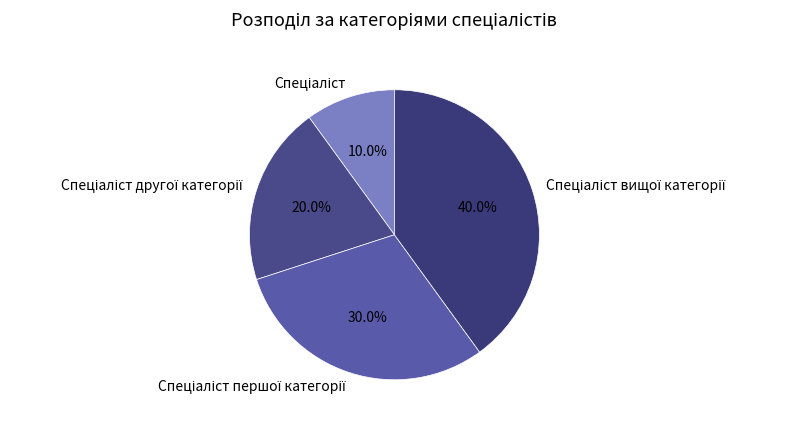

Count the number of slices in the pie.

4